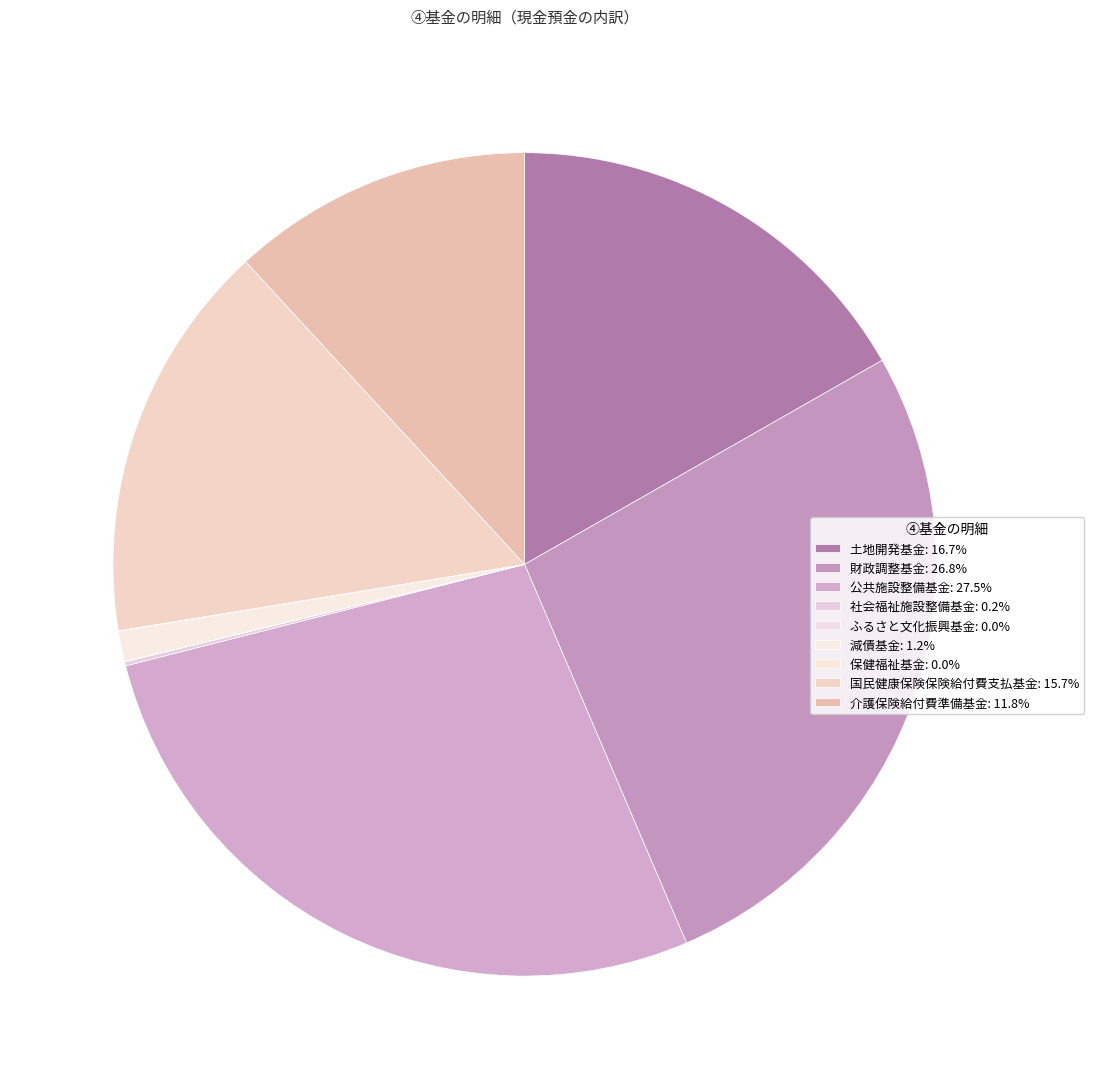

To the nearest percent, what is the difference between the largest and smallest slice percentages?

27%